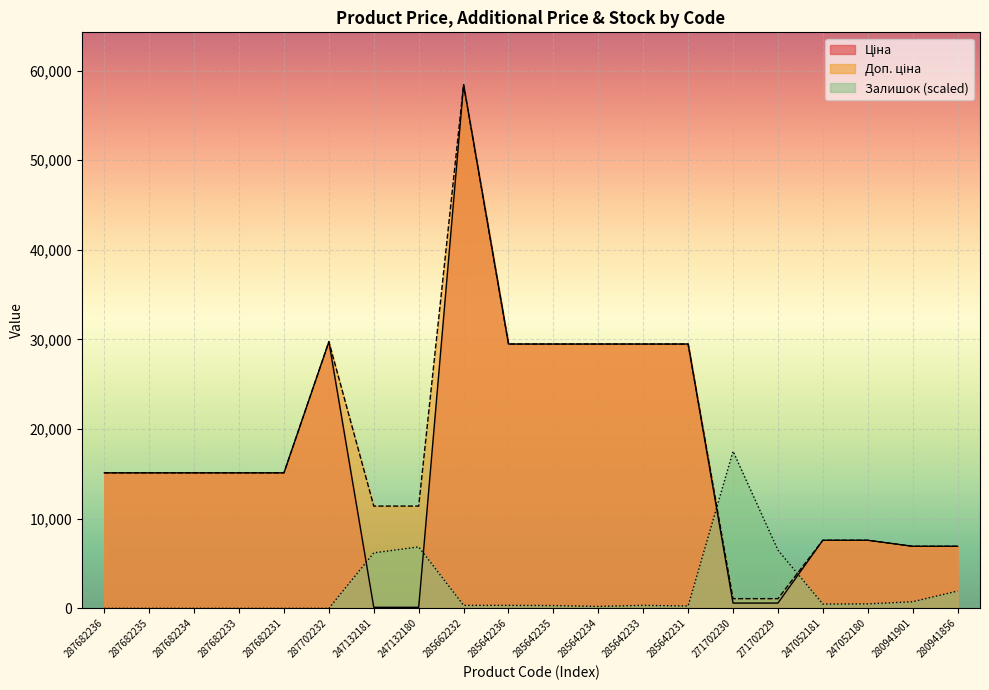

What is the maximum value for Доп. ціна?

58426.5